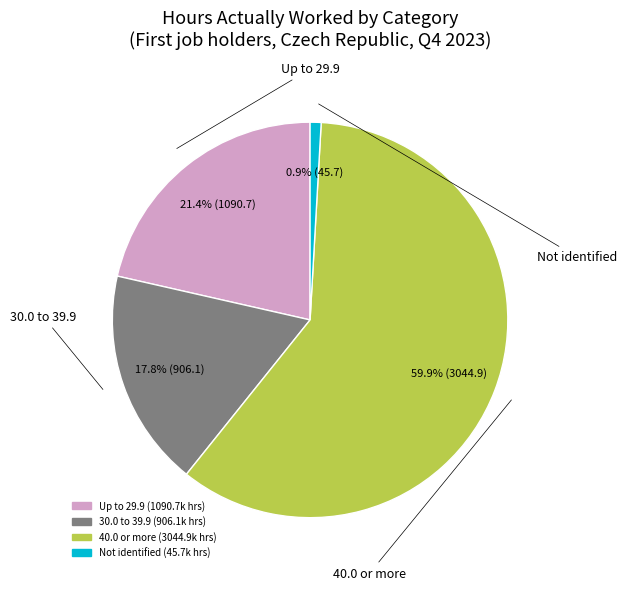

To the nearest percent, what is the difference between the 40.0 or more and 30.0 to 39.9 slice percentages?

42%